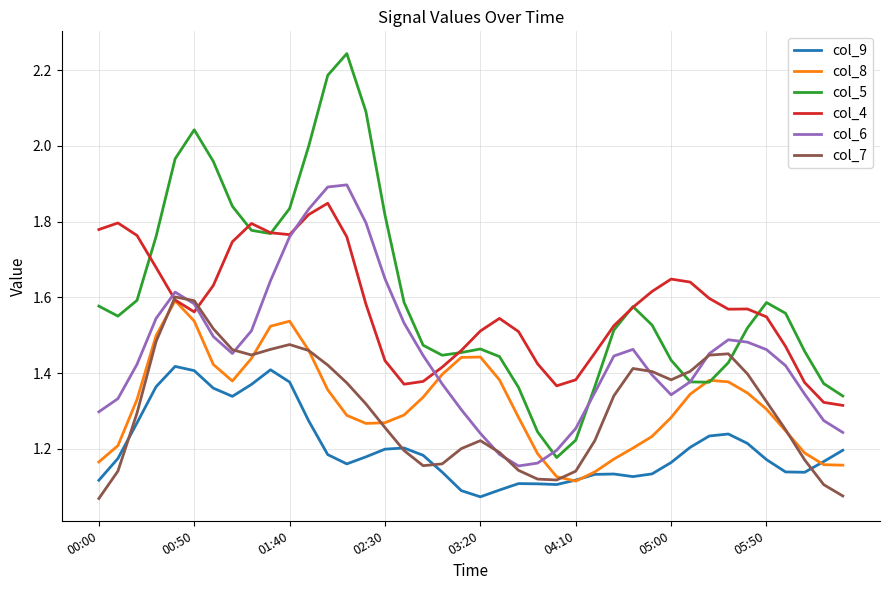

Which series has the largest range (max minus min)?

col_5